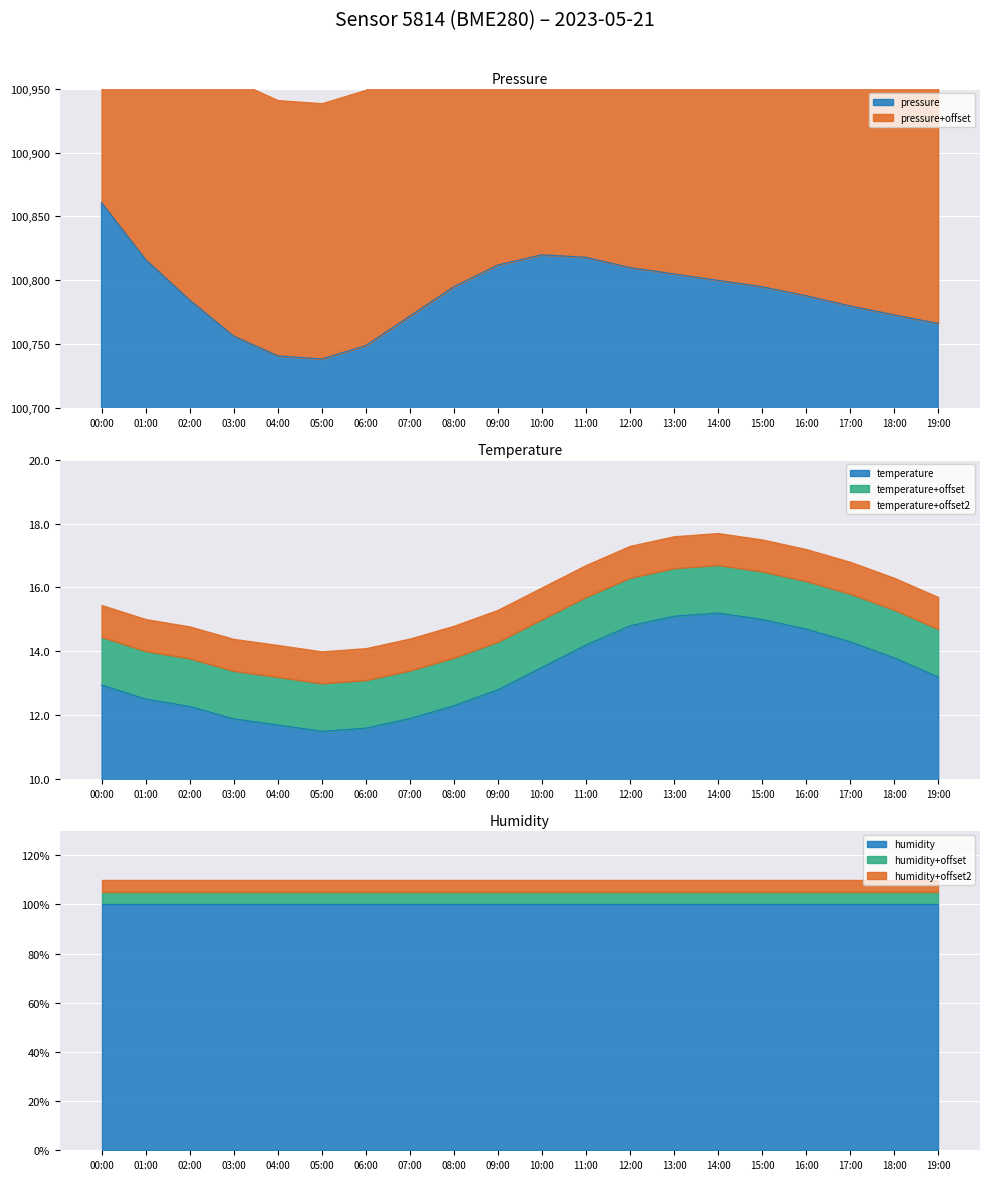

What is the lowest value of the pressure series?

100738.5